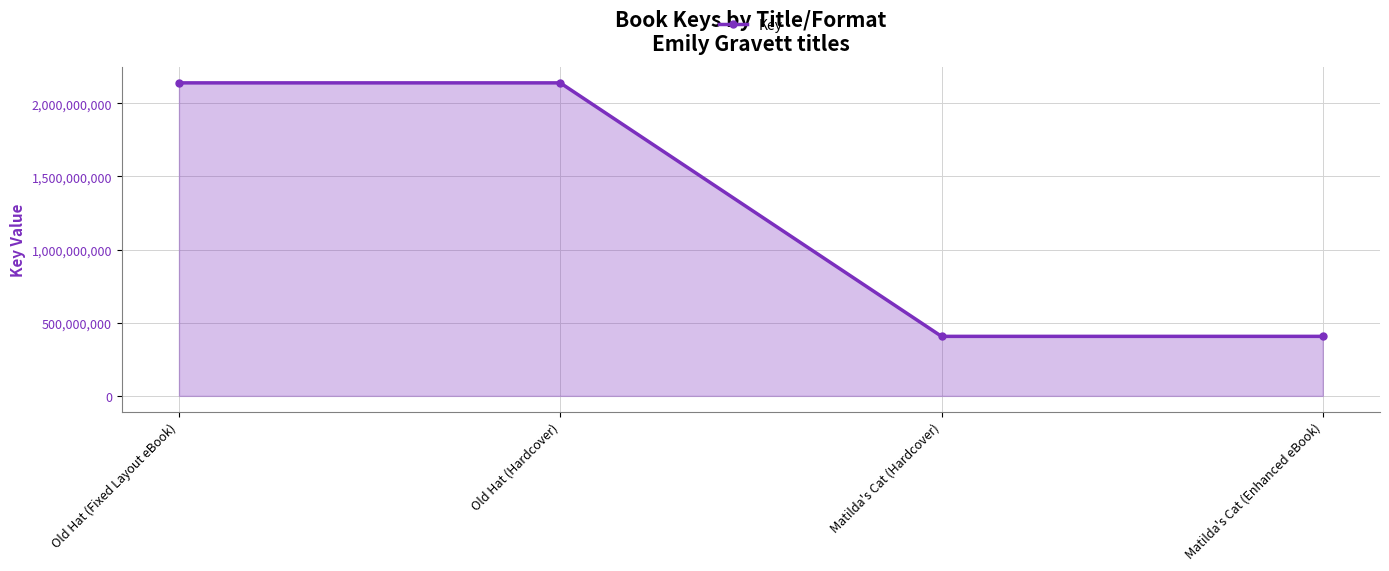

Reading left to right, list all the values displayed in this chart.

Old Hat (Fixed Layout eBook)=2139698769	Old Hat (Hardcover)=2139698769	Matilda's Cat (Hardcover)=406940619	Matilda's Cat (Enhanced eBook)=406940619